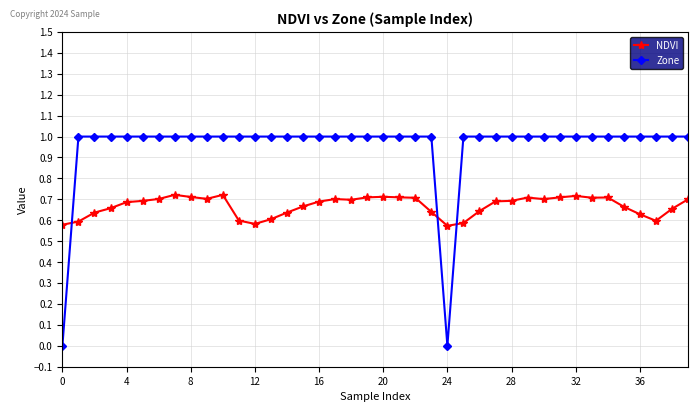

True or false: NDVI has more than 2 interior local peaks.

True